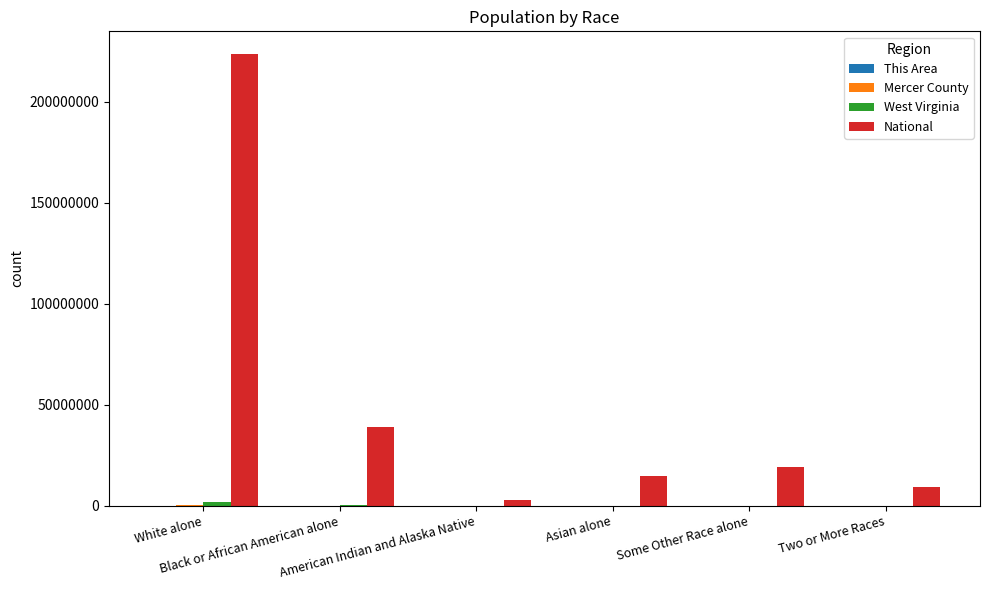

Which series has the largest total across all categories?

National